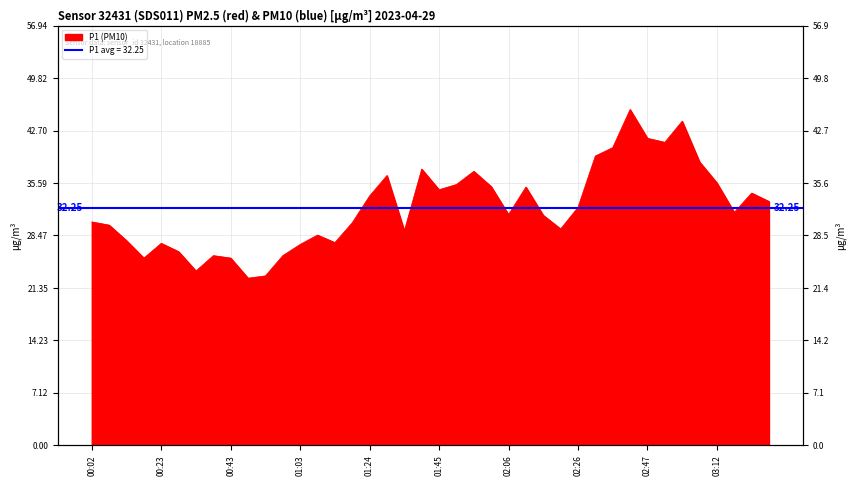

Which has a higher value, 02:01 or 01:35?

02:01